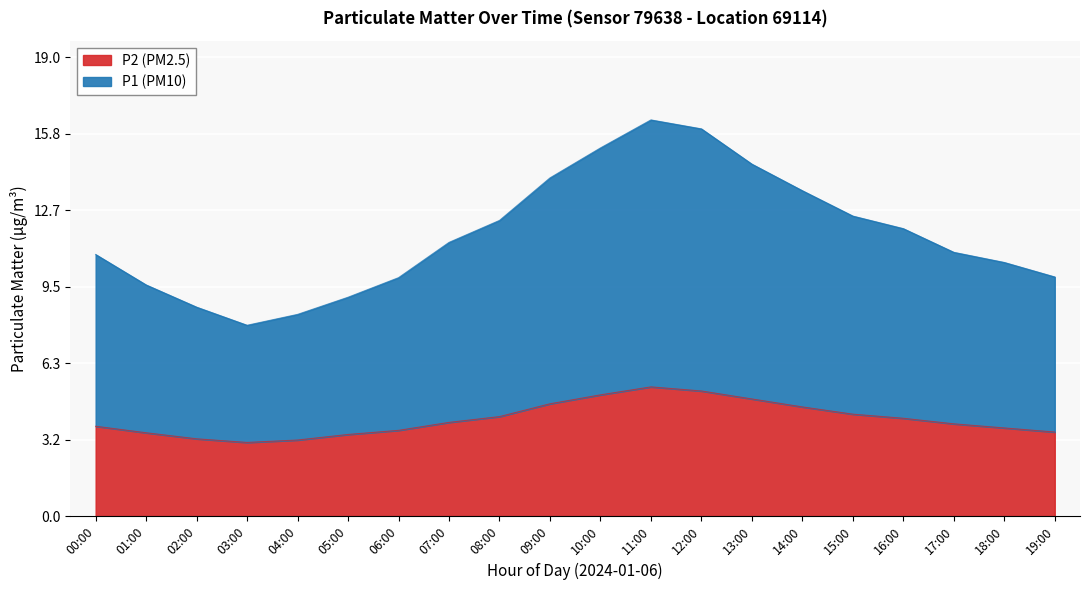

Where is P2 nearest to the value 4?

16:00